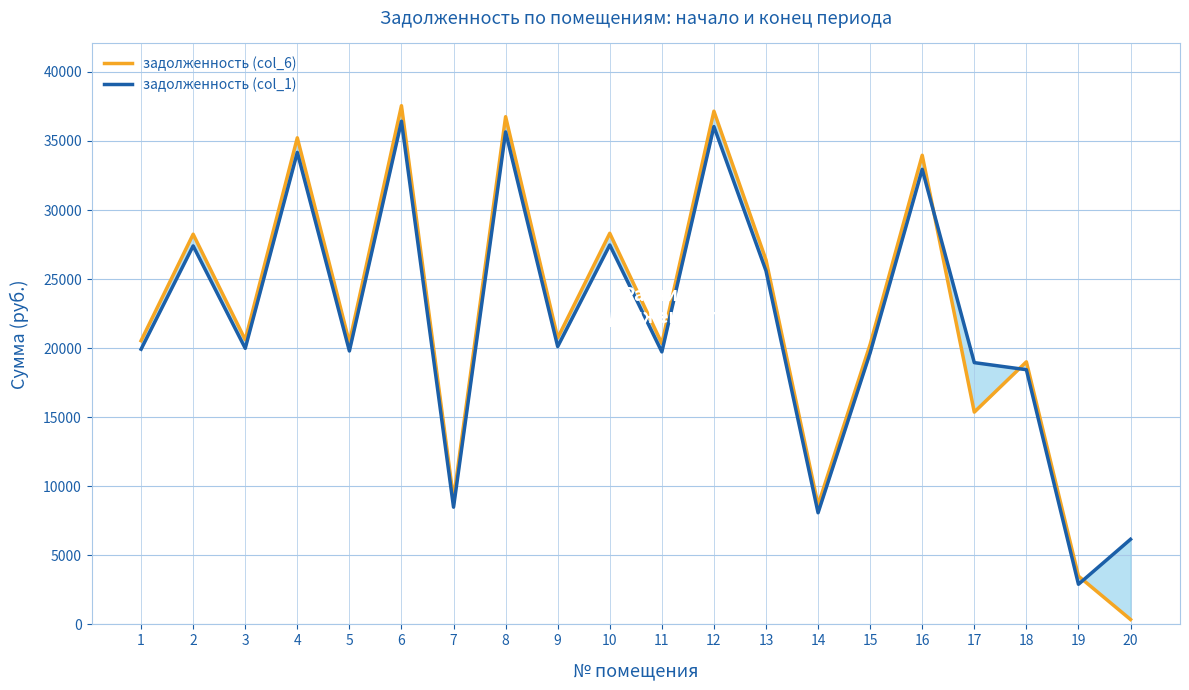

Where do задолженность (col_6) and задолженность (col_1) first cross each other?

16 and 17